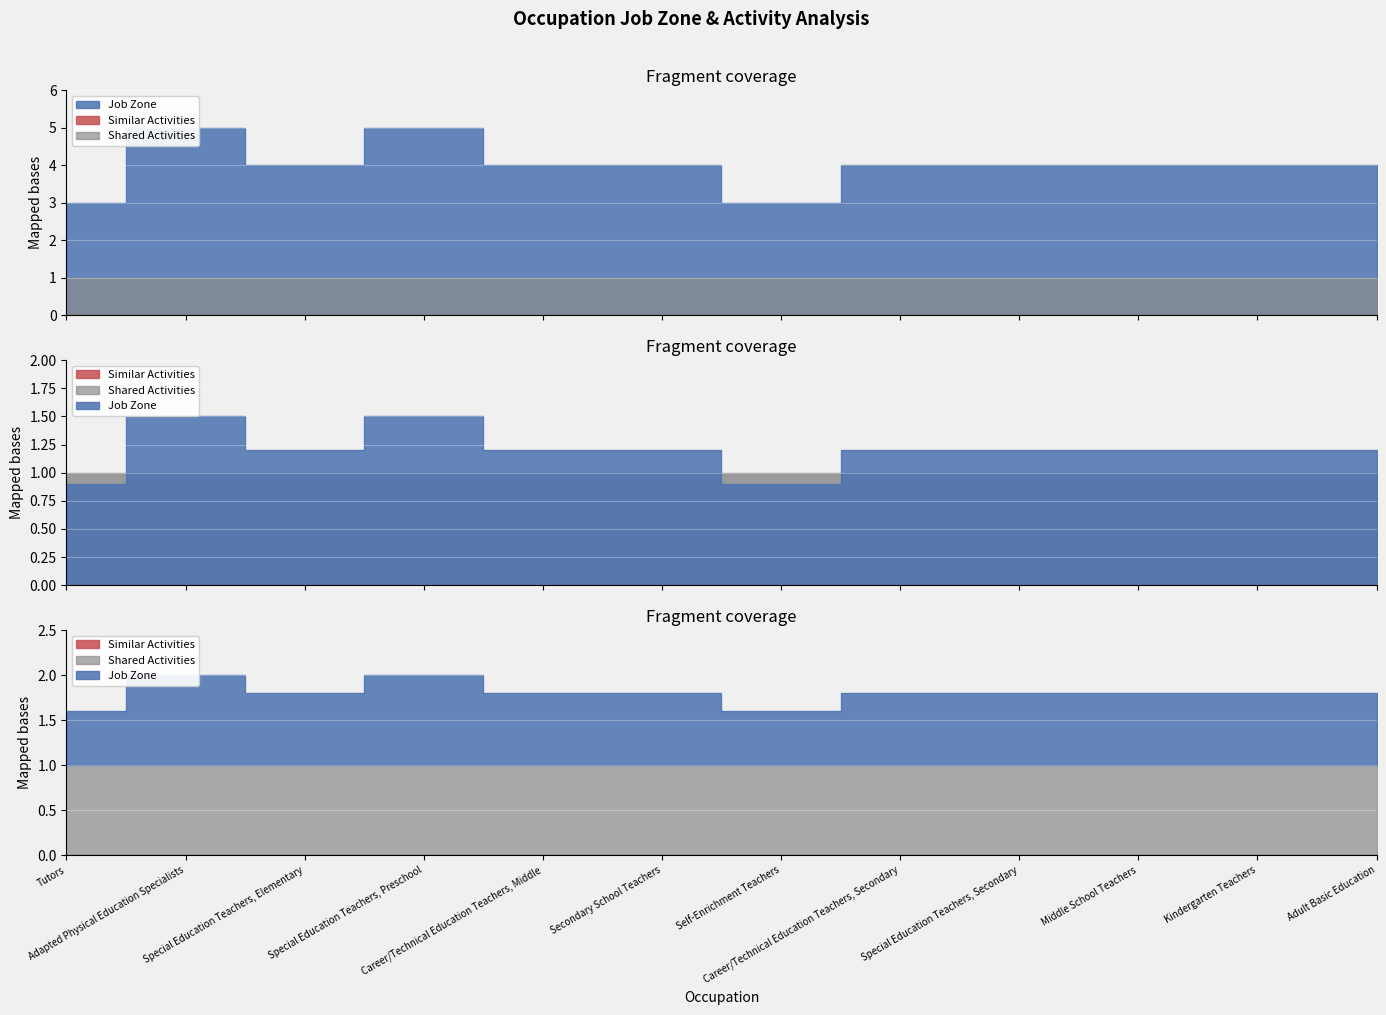

At which category does the chart reach its peak across all series?

Adapted Physical Education Specialists